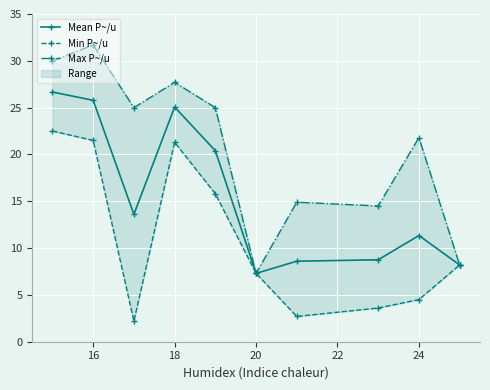

The value of Mean P~/u at 18 is 25.1. True or false?

True